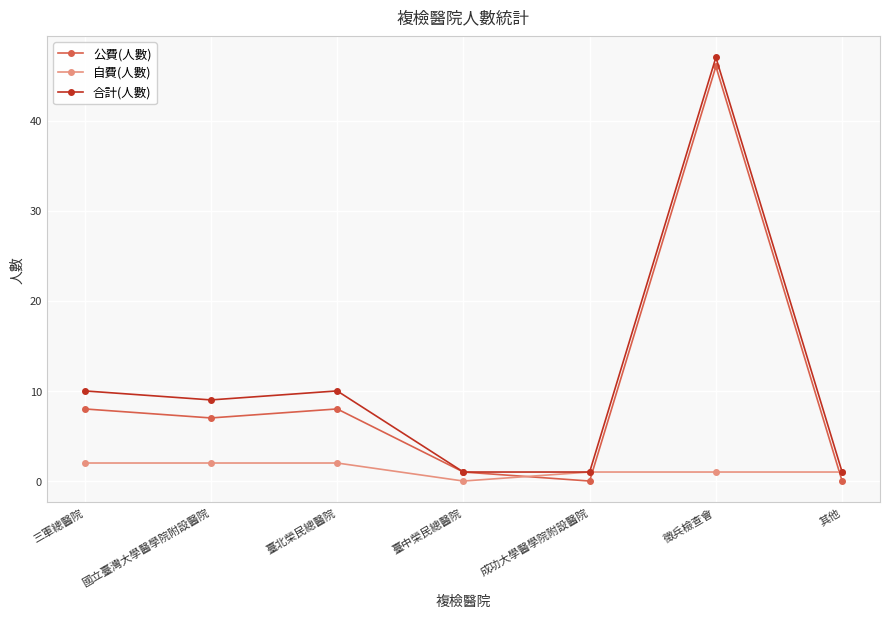

Which category has the highest value across all series?

徵兵檢查會